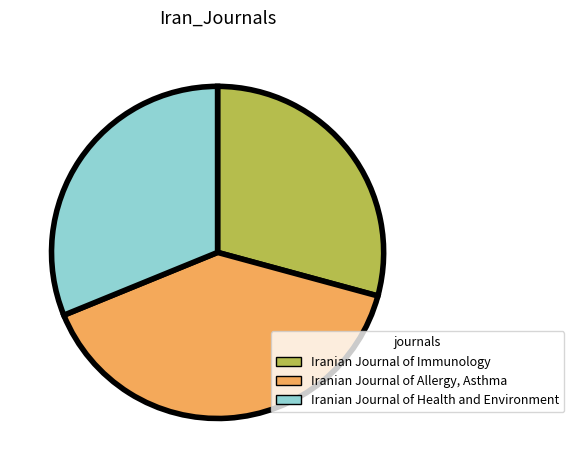

Which has a higher value, Iranian Journal of Allergy, Asthma or Iranian Journal of Health and Environment?

Iranian Journal of Allergy, Asthma